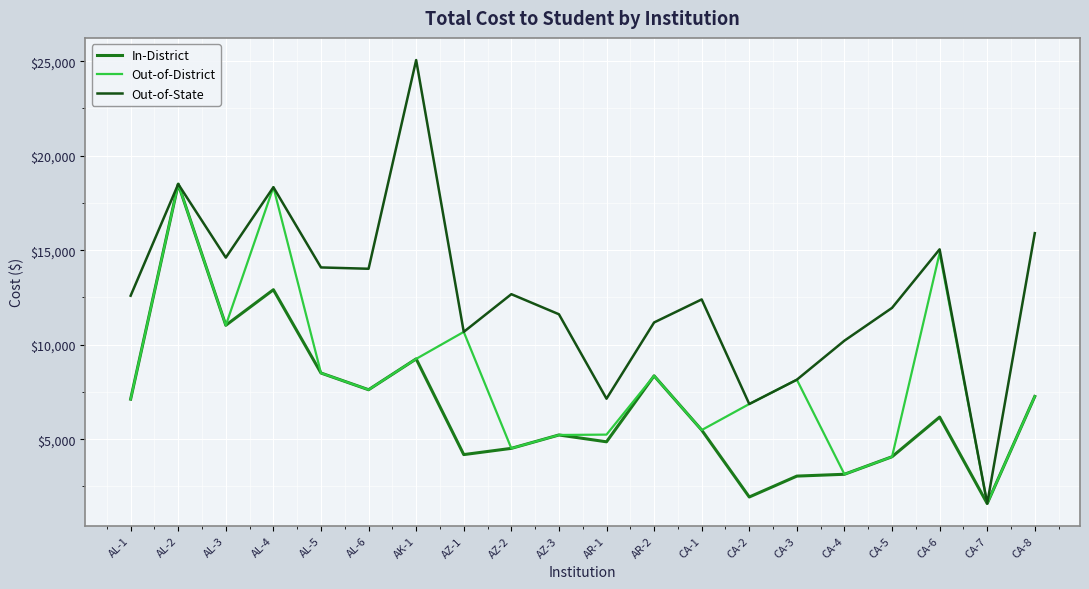

Is it true that Out-of-District equals 2461 at CA-5?

False